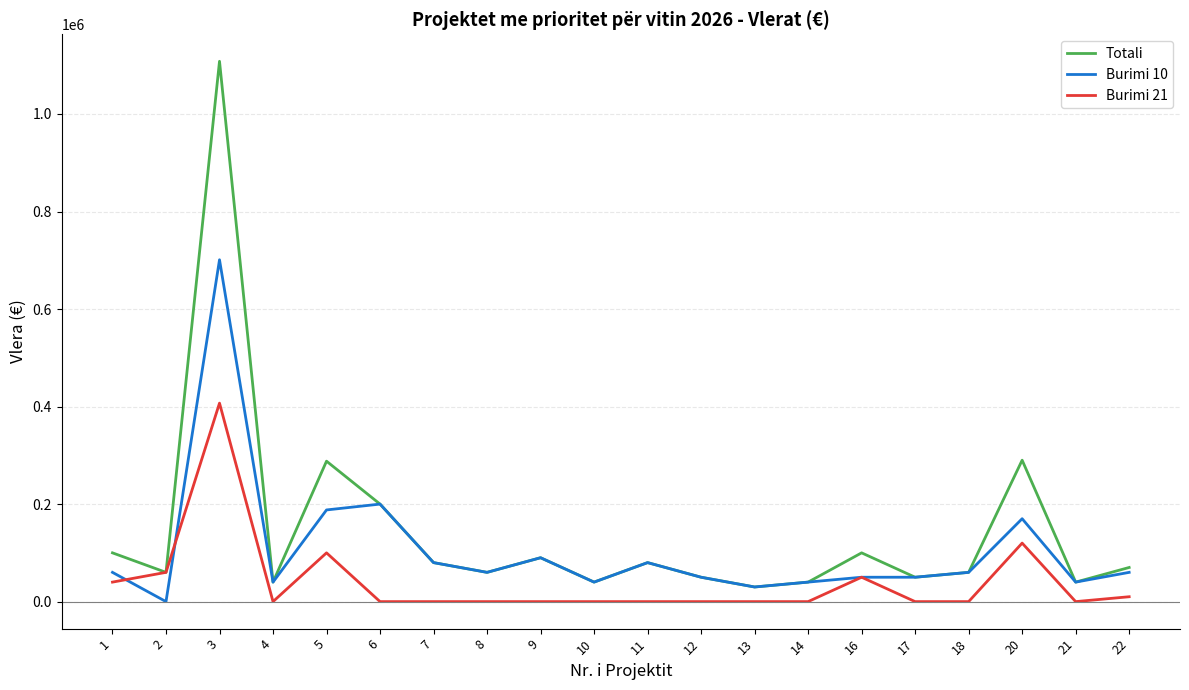

What are all the series names shown in the legend?

Totali, Burimi 10, Burimi 21